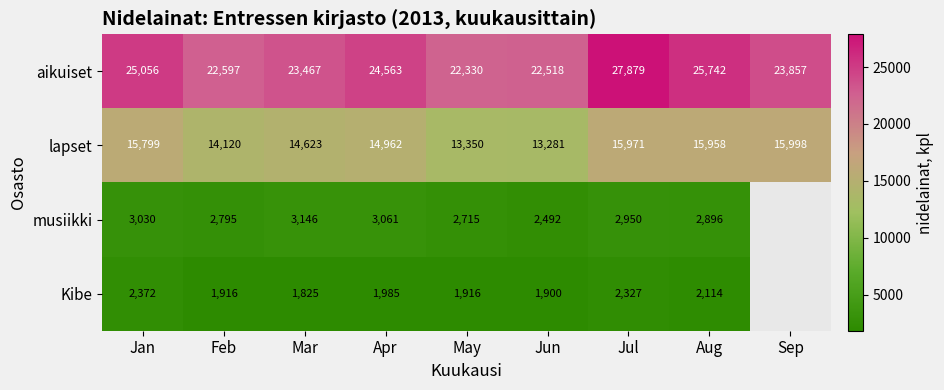

What is the difference between the highest and lowest values at Apr?

22578